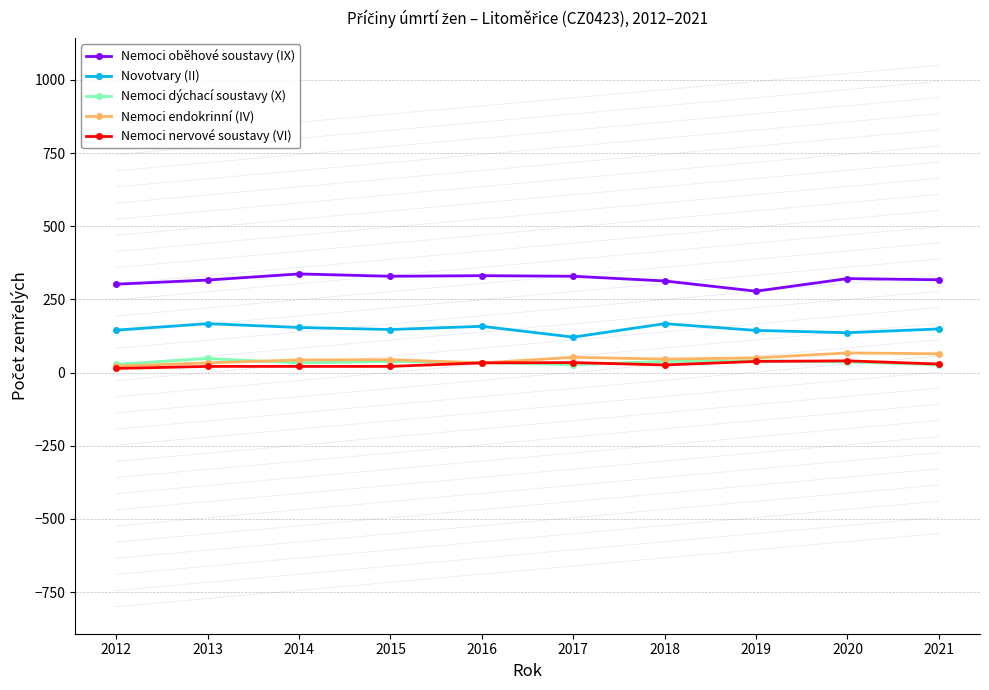

True or false: Novotvary (II) and Nemoci dýchací soustavy (X) intersect in this chart.

False